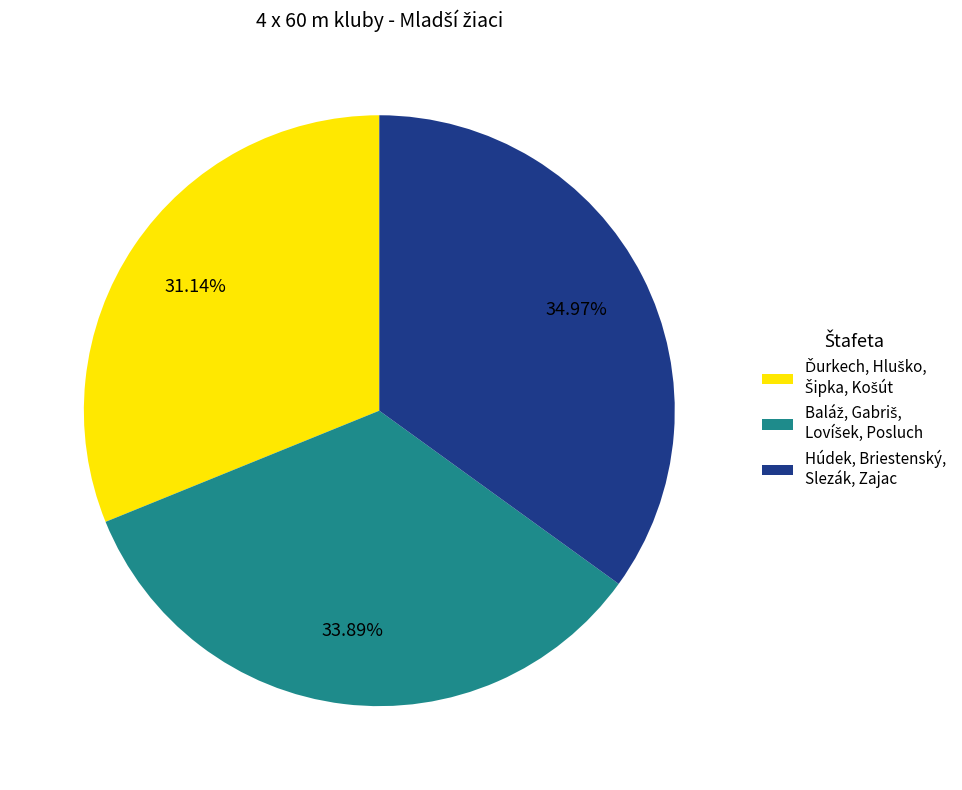

Which slice is the largest?

Húdek, Briestenský, Slezák, Zajac